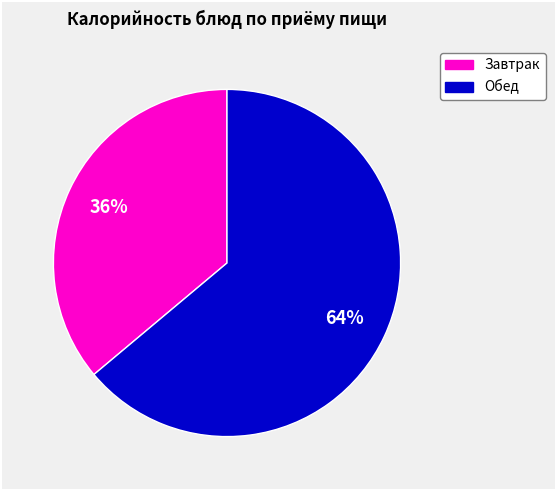

Is there a majority slice in this chart?

Yes